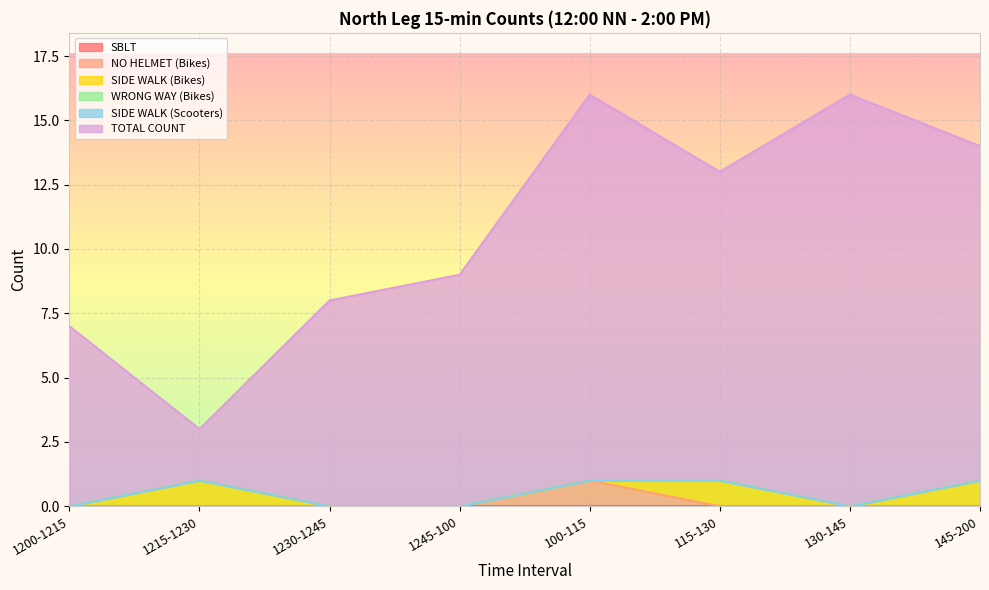

True or false: SIDE WALK (Bikes) and SBLT cross at least once.

False